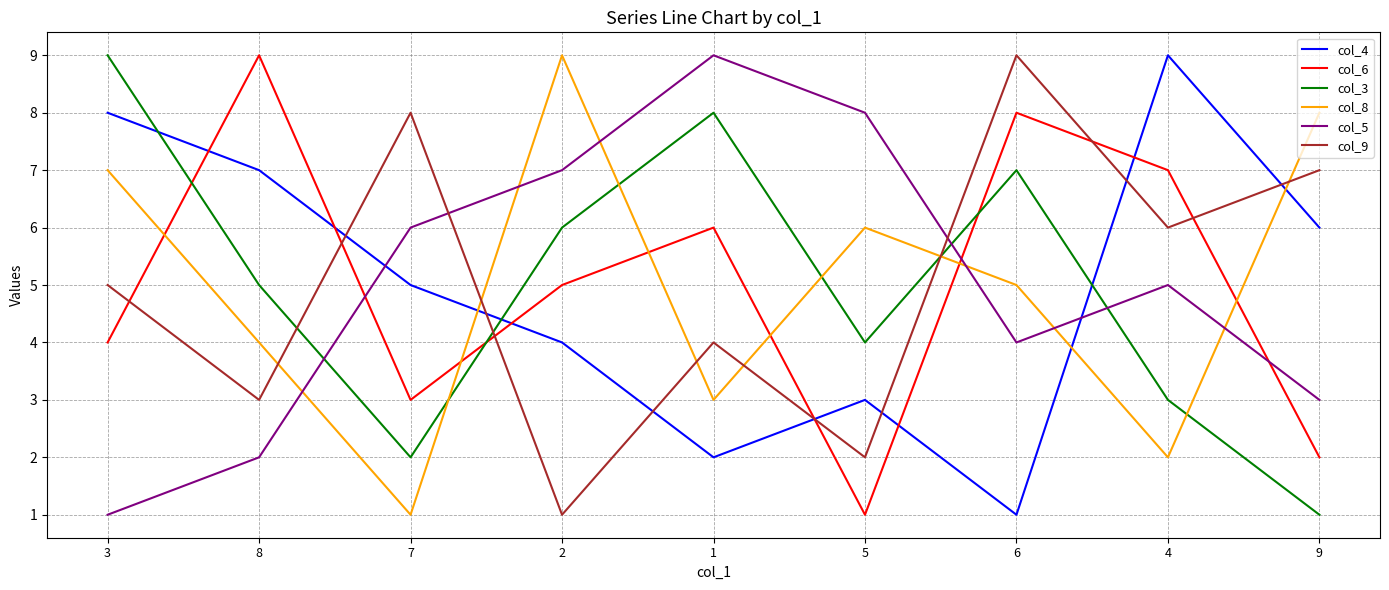

Where does the col_4 series first go above 5?

3